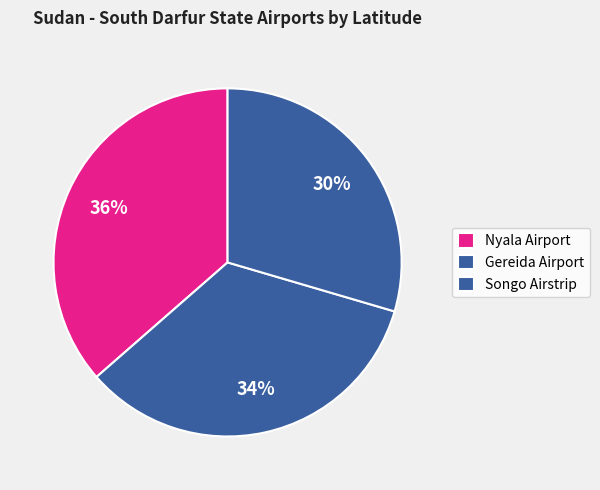

How many segments does this pie chart have?

3